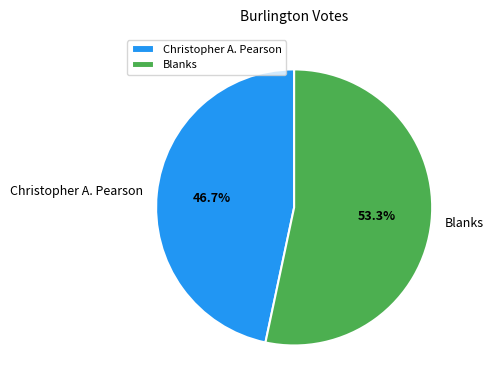

Rank the categories by value from highest to lowest.

Blanks, Christopher A. Pearson